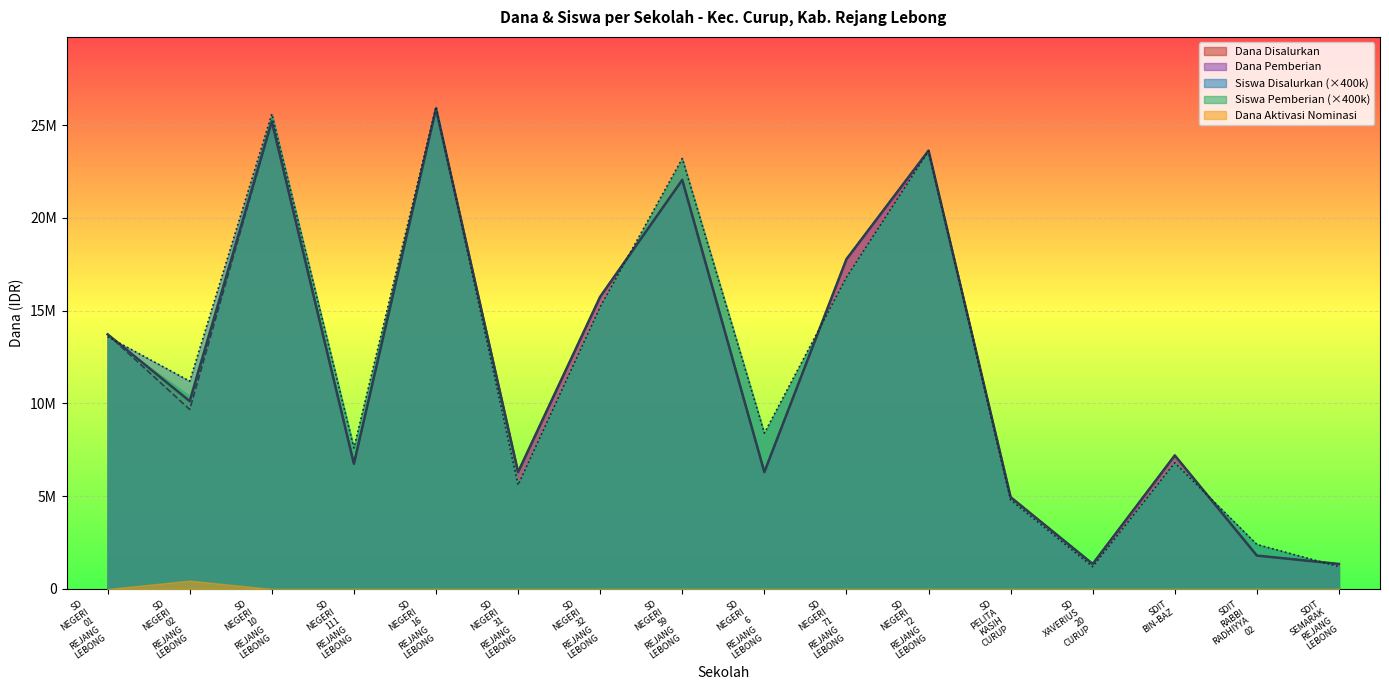

What position from the left is SD PELITA KASIH CURUP?

12